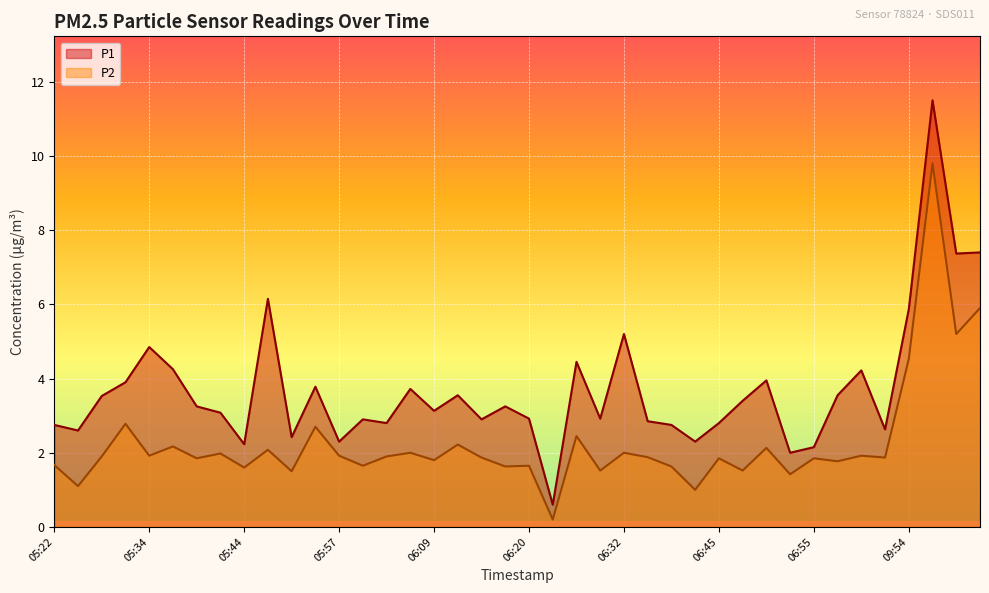

The P1 series shows 5.9 at 09:54. True or false?

True